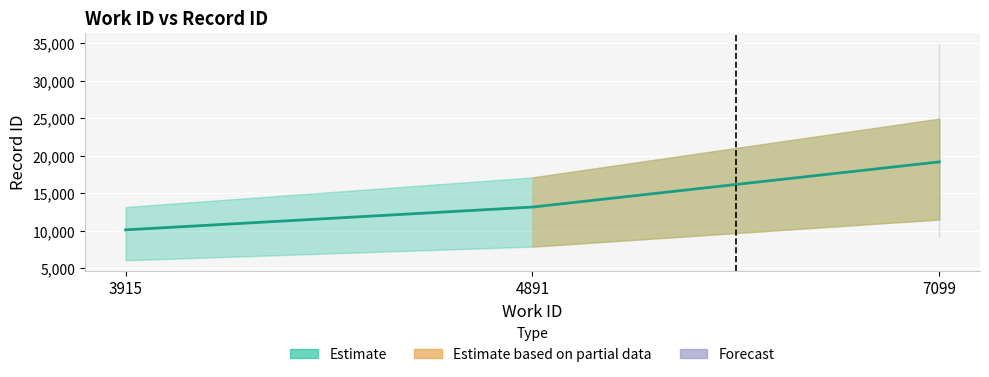

What is the minimum value shown in the chart?

10143